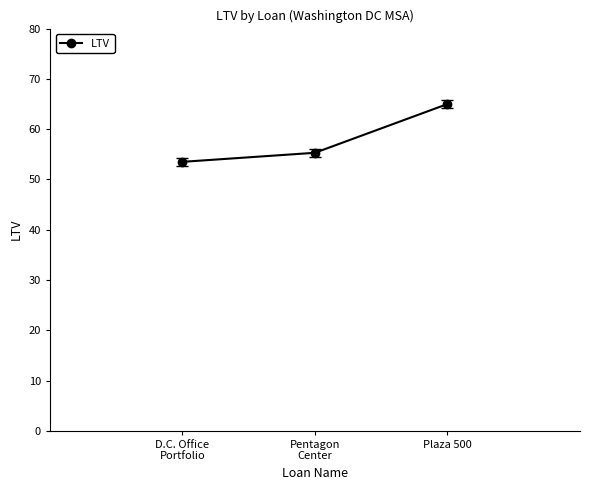

List the labels in order of value, smallest first.

D.C. Office
Portfolio, Pentagon
Center, Plaza 500